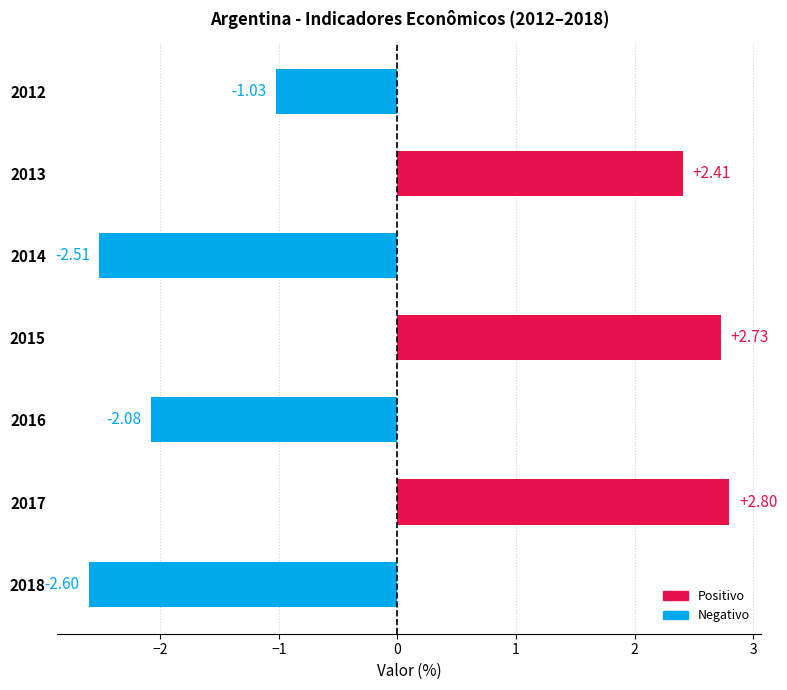

What is the change in value from 2015 to 2018?

-5.3